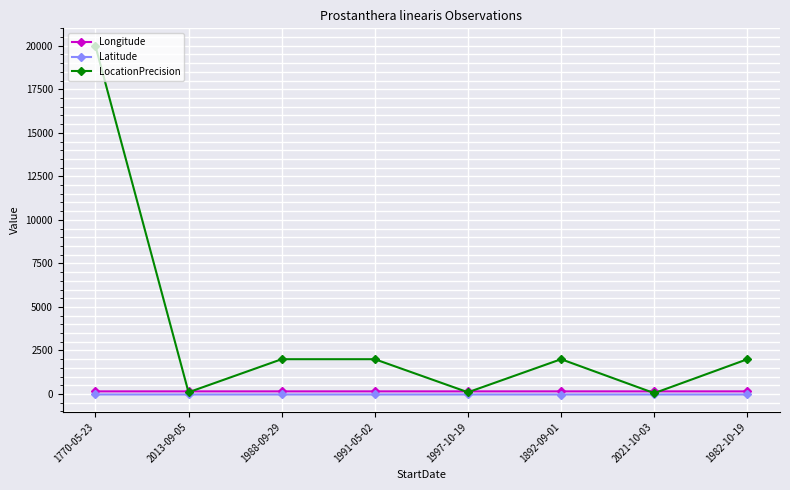

True or false: LocationPrecision has more than 0 interior local peaks.

True